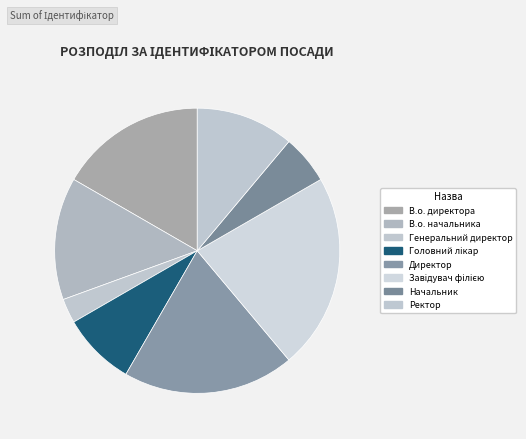

What percentage is the Завідувач філією slice, to the nearest percent?

22%